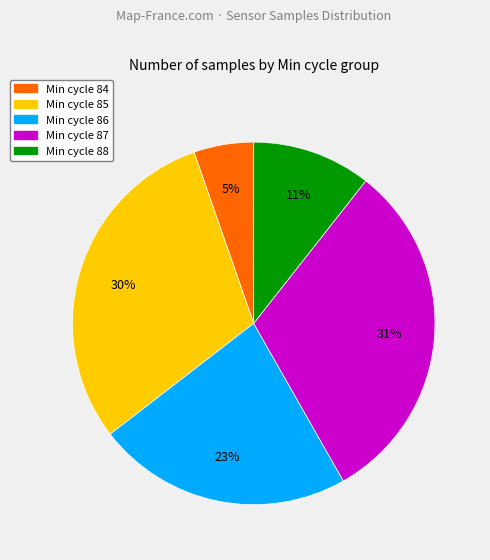

Does any single category account for the majority?

No